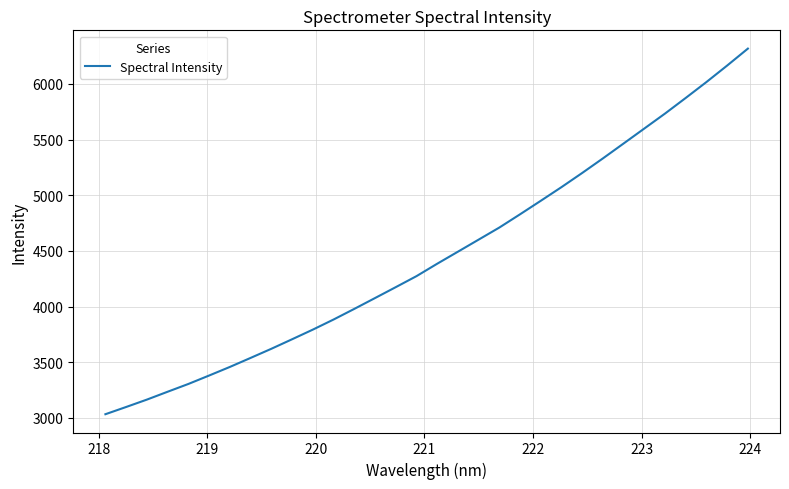

How many values are below 4384?

16